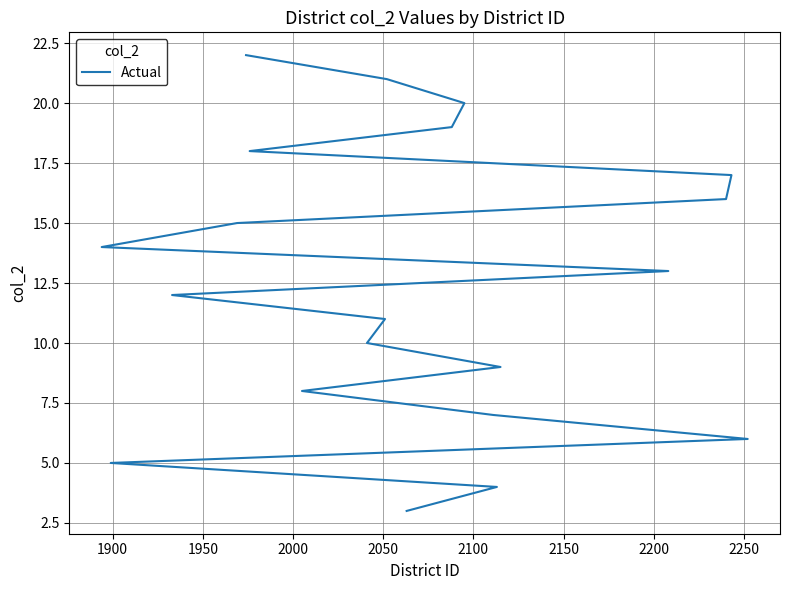

What is the average value?

12